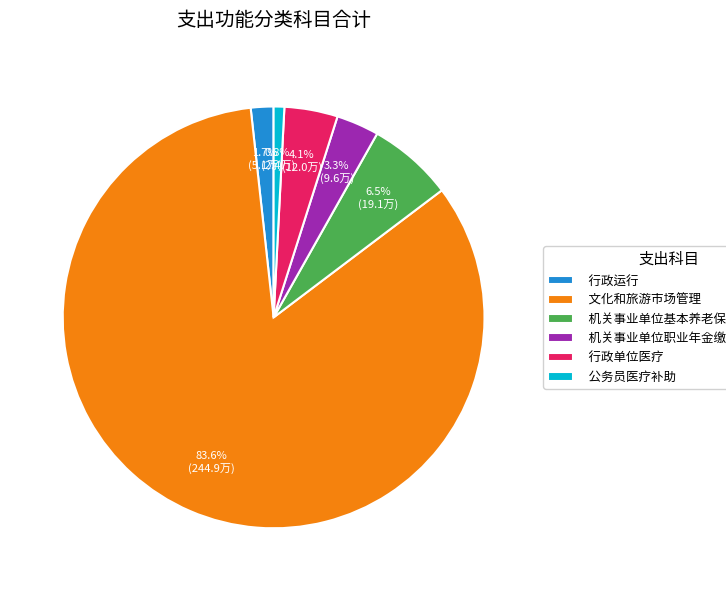

What is the ratio of the value at 机关事业单位职业年金缴费支出 to the value at 机关事业单位基本养老保险缴费支出?

0.5